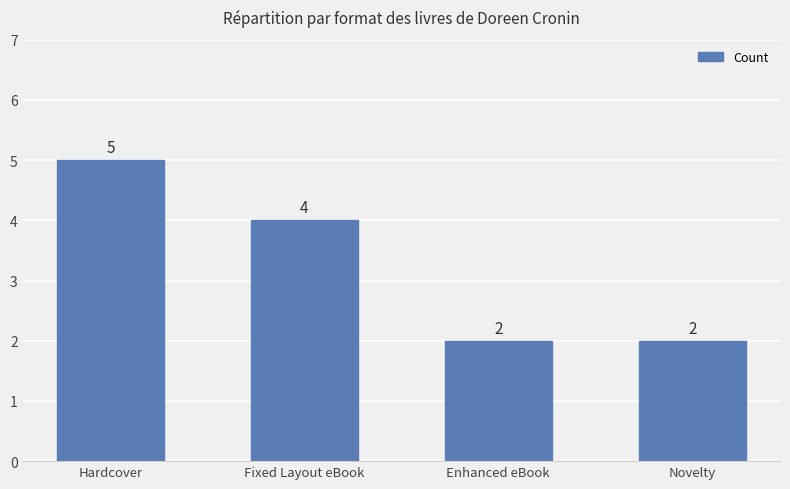

Which has a higher value, Fixed Layout eBook or Hardcover?

Hardcover